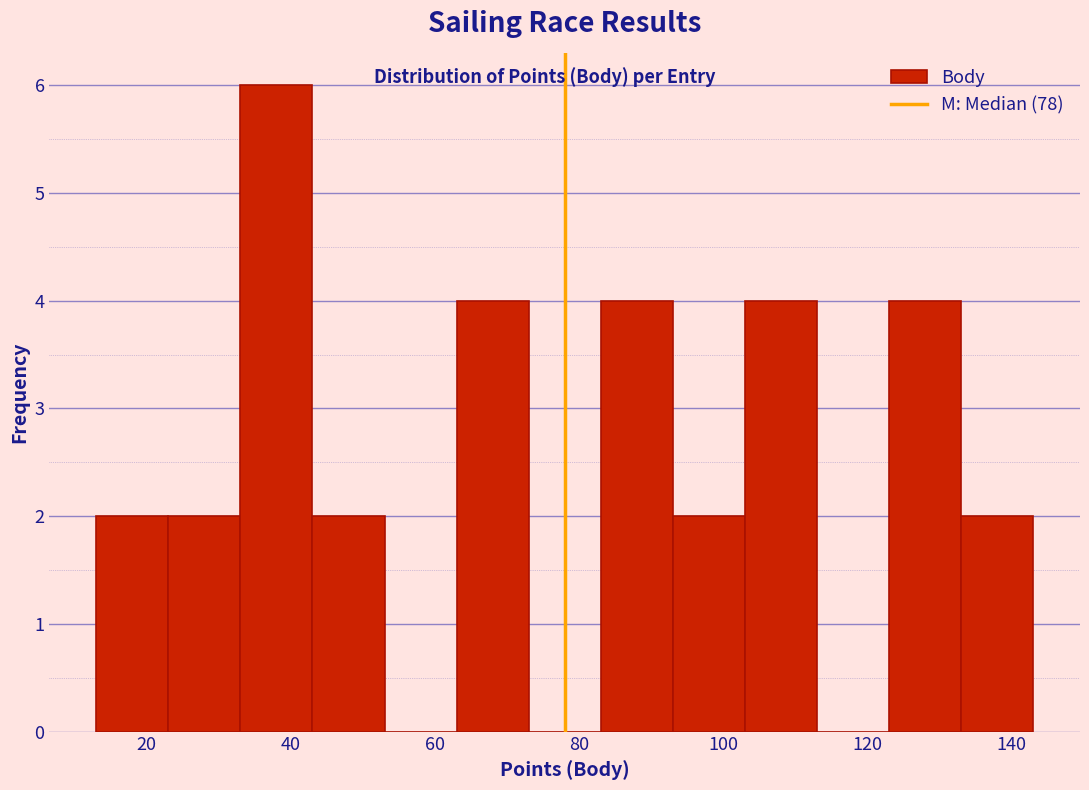

Reading left to right, list every bar in this chart as the range it spans on the x-axis followed by its height. Neither the bar edges nor the heights are printed on the chart, so give them approximately, as read against the axes.

13 to 23: 2
23 to 33: 2
33 to 43: 6
43 to 53: 2
53 to 63: 0
63 to 73: 4
73 to 83: 0
83 to 93: 4
93 to 103: 2
103 to 113: 4
113 to 123: 0
123 to 133: 4
133 to 143: 2